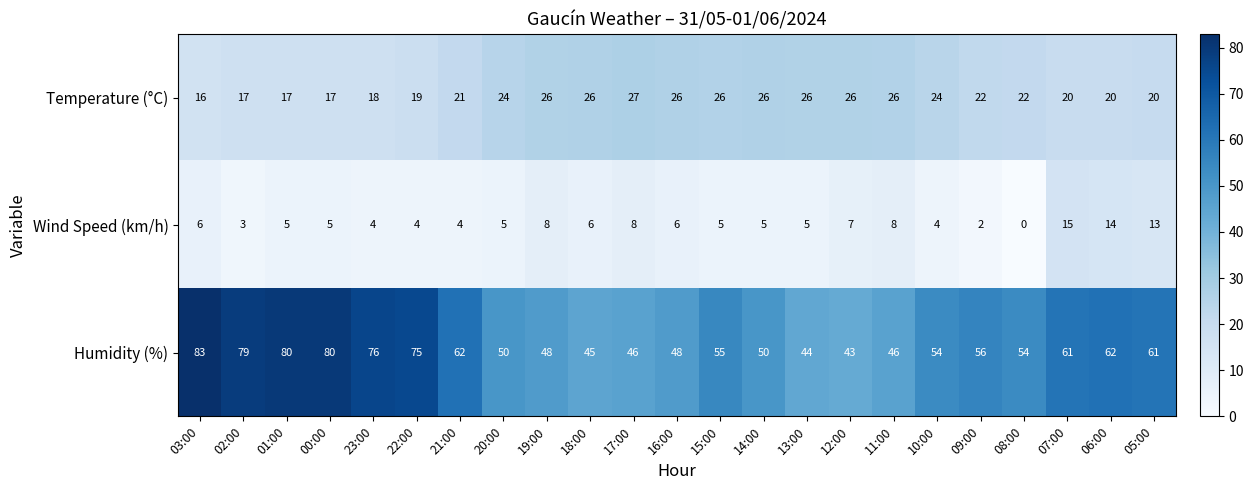

How many series are shown in this chart?

3